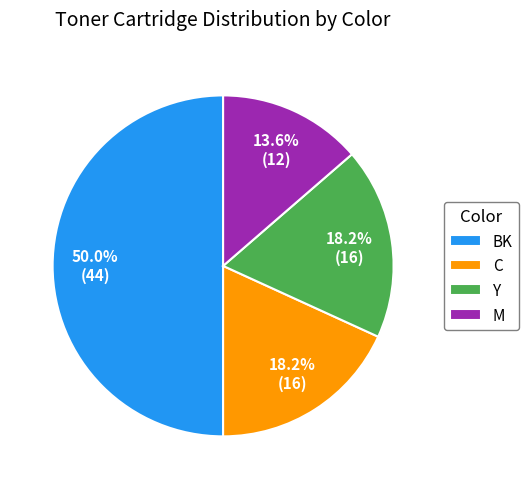

True or false: C accounts for 8% of the total.

False